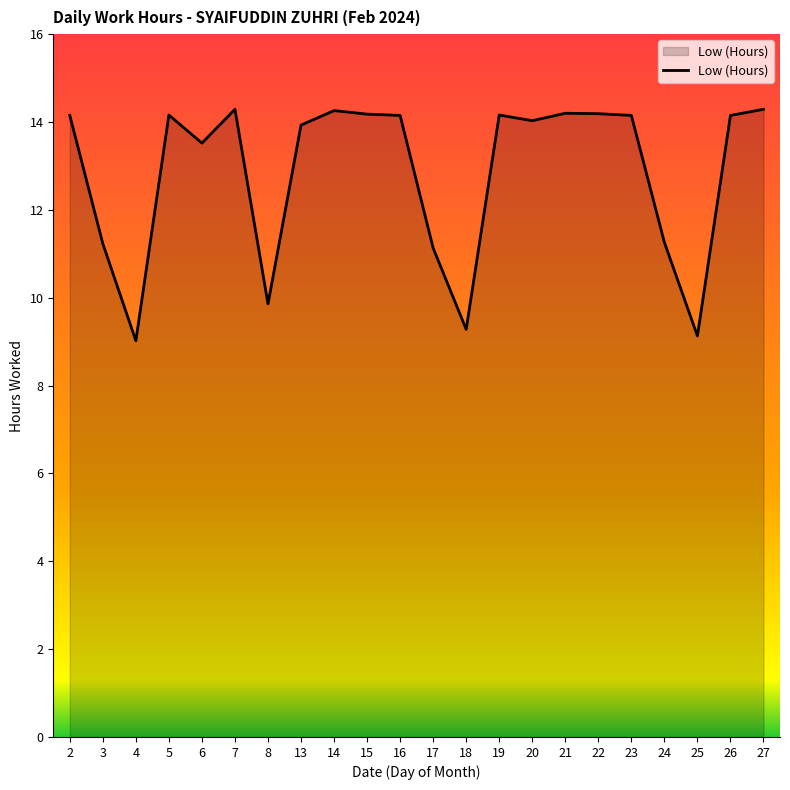

Approximately how many times larger is the value at 5 compared to 21?

1.0